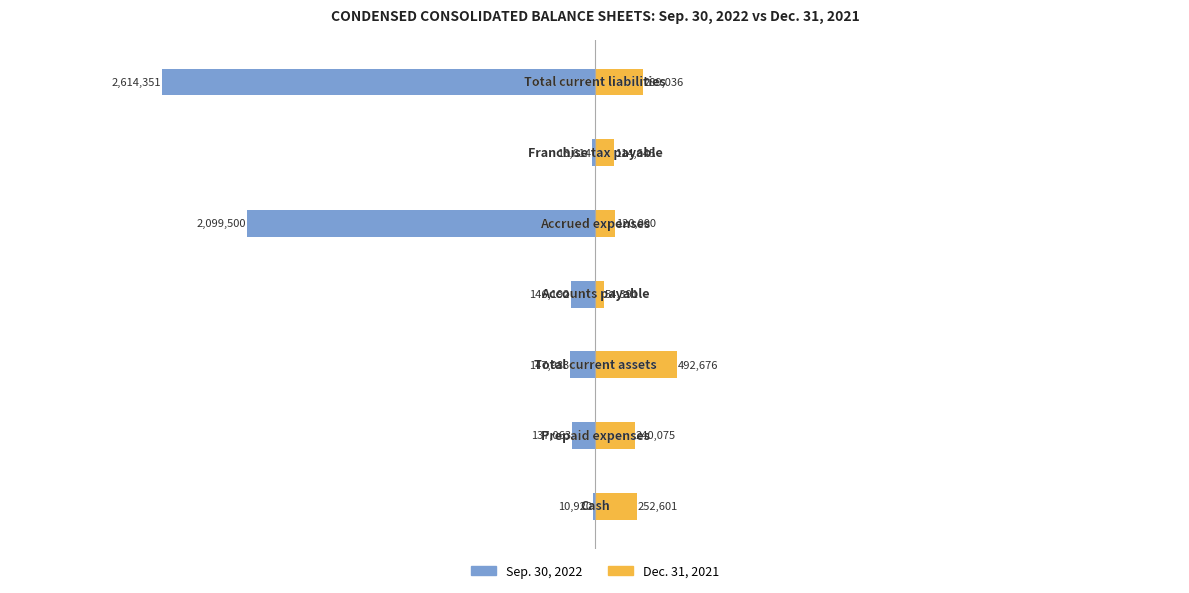

Is the value of Sep. 30, 2022 at −3 greater than the value of Dec. 31, 2021 at −1?

No